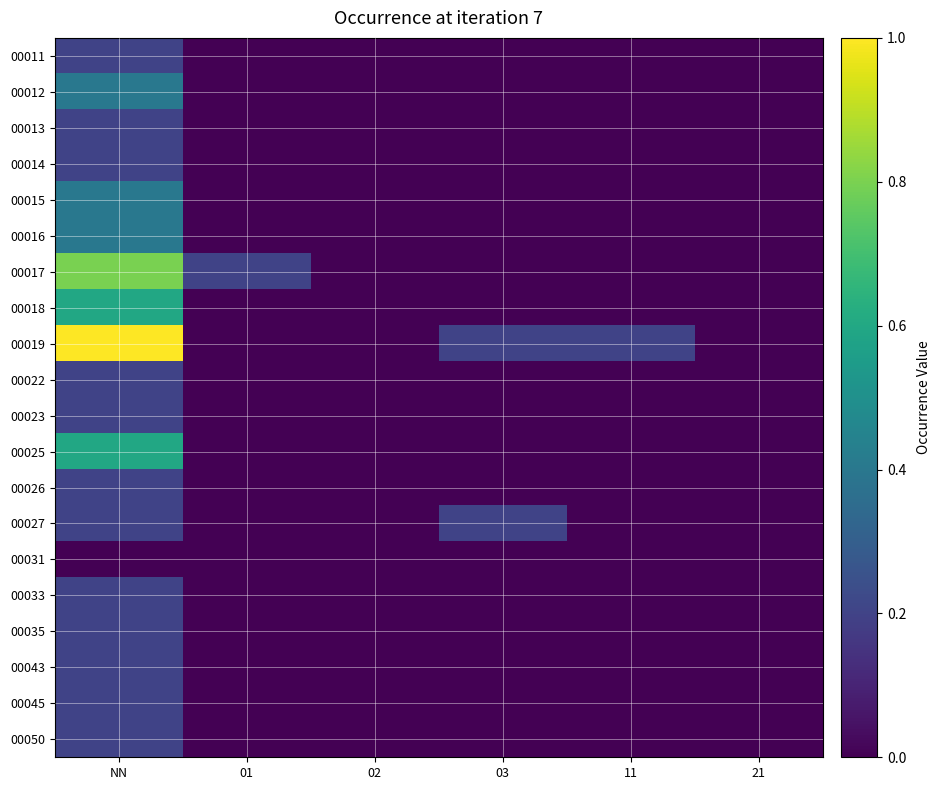

At which category is the sum across all series the highest?

NN